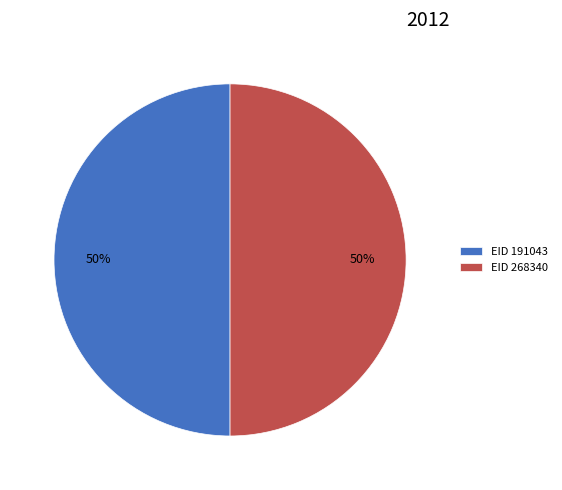

Combined, do EID 191043 and EID 268340 account for over 50%?

Yes